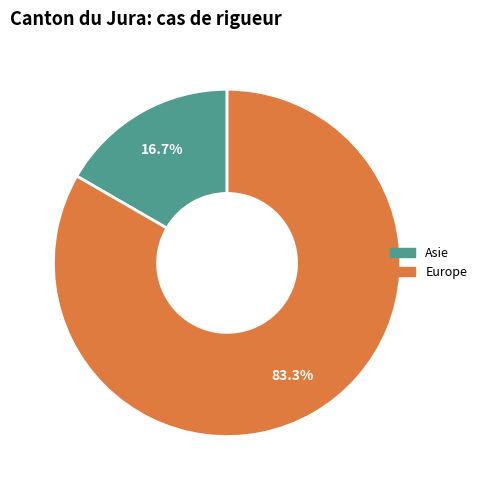

Which slice represents more than half of the pie?

Europe